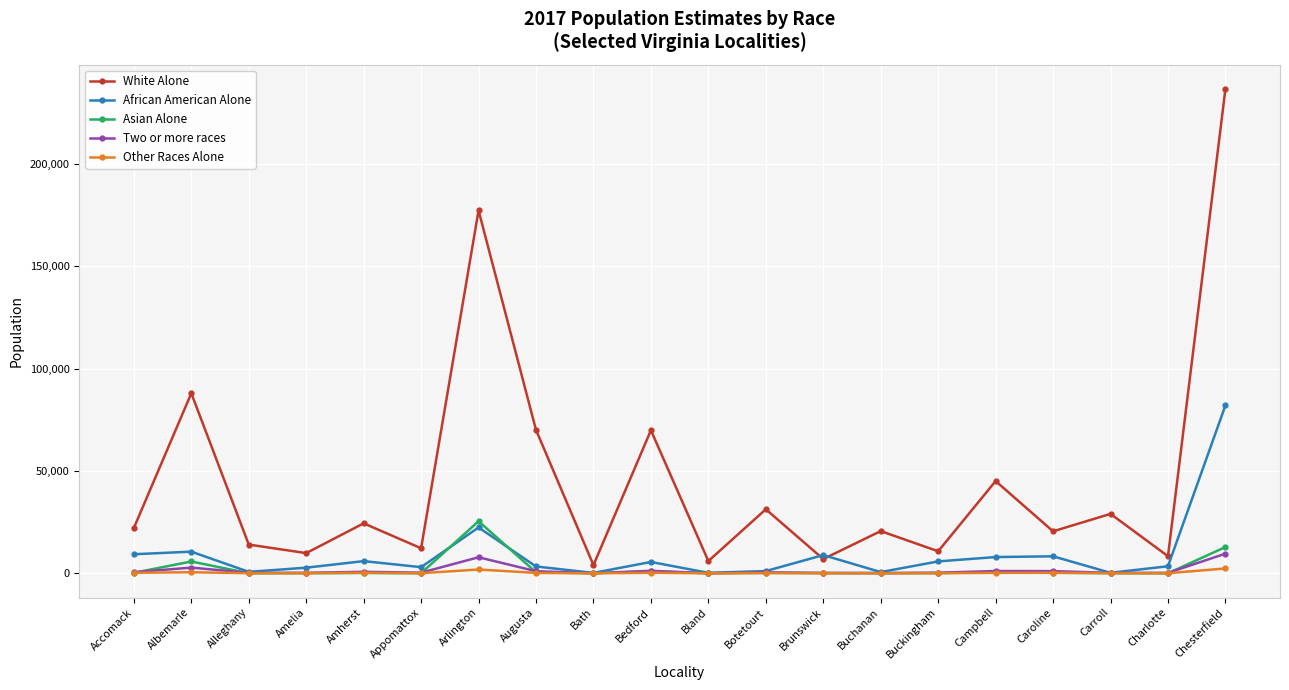

What position from the left is Chesterfield?

20